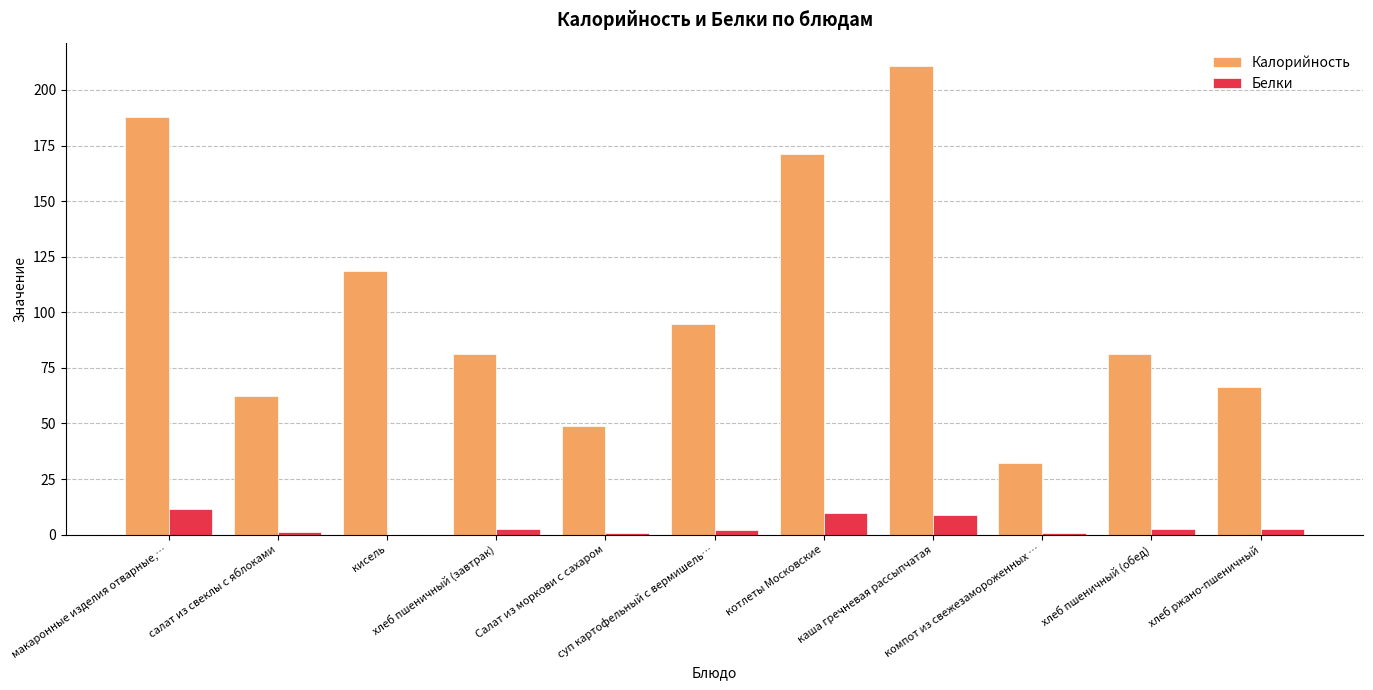

What is the maximum value shown in the chart?

210.8